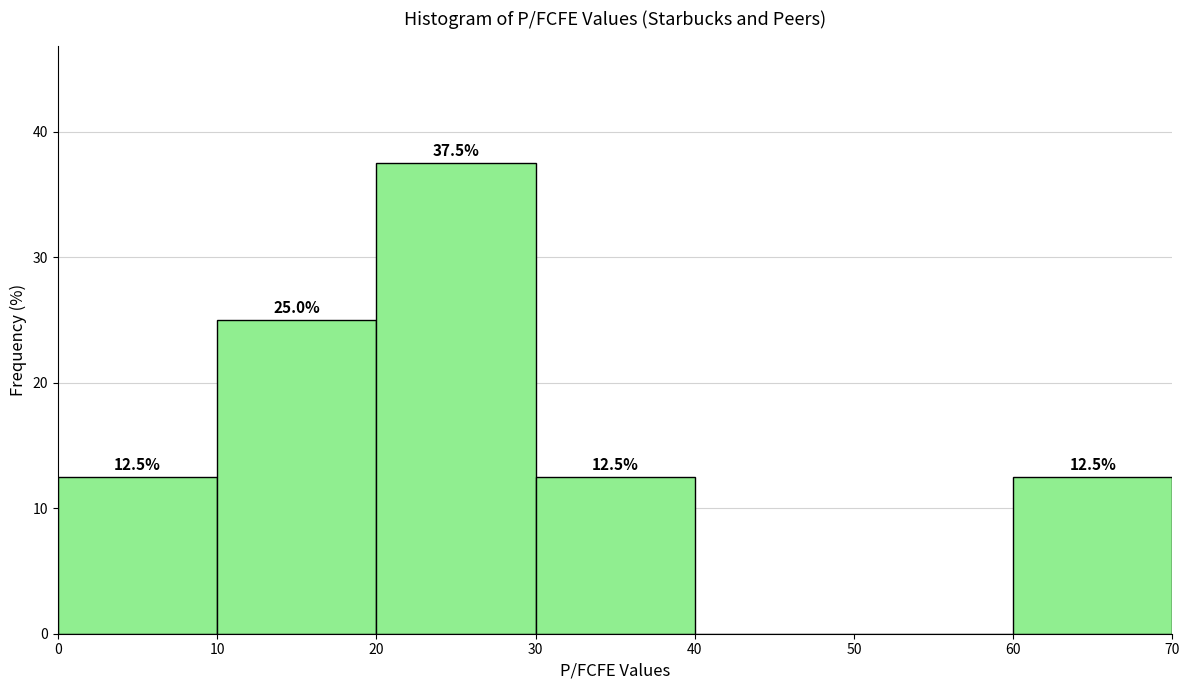

Over which range of the x-axis is the bar tallest?

20 to 30